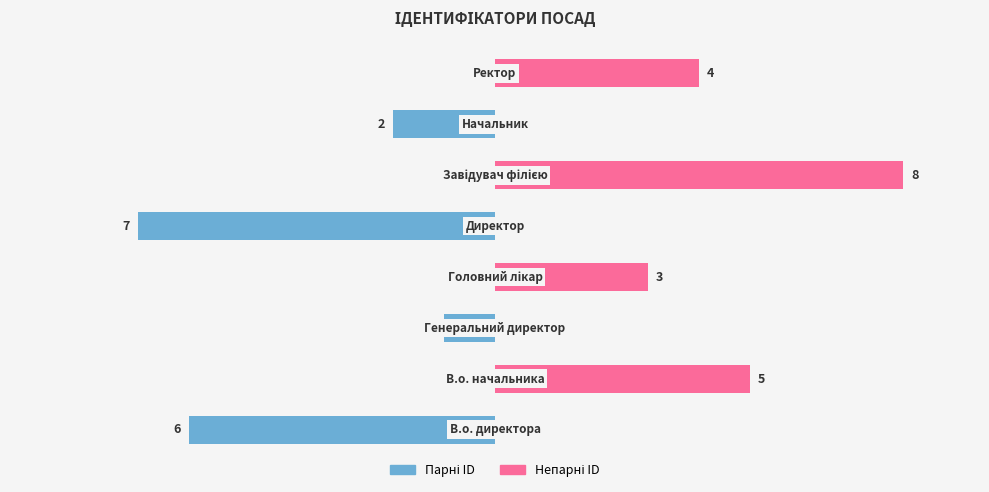

Between 7 and 2, which is larger?

7